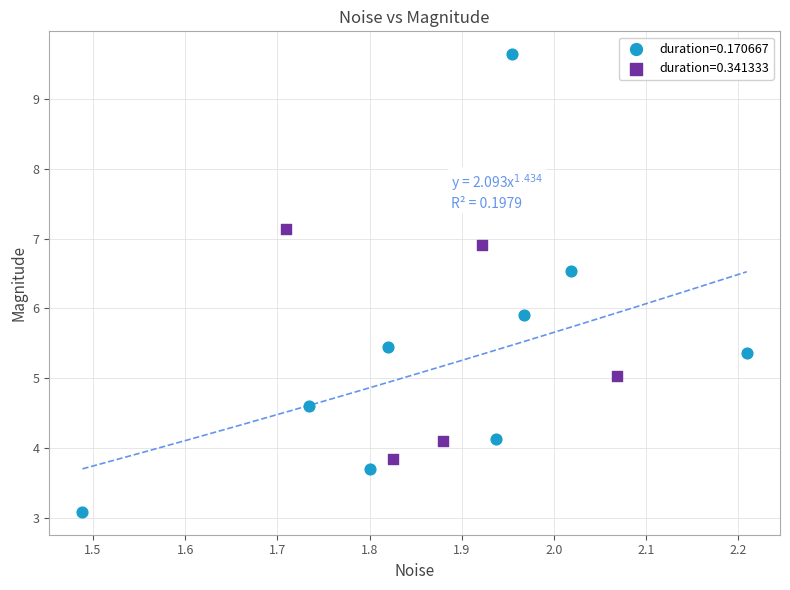

What are all the series names shown in the legend?

duration=0.170667, duration=0.341333